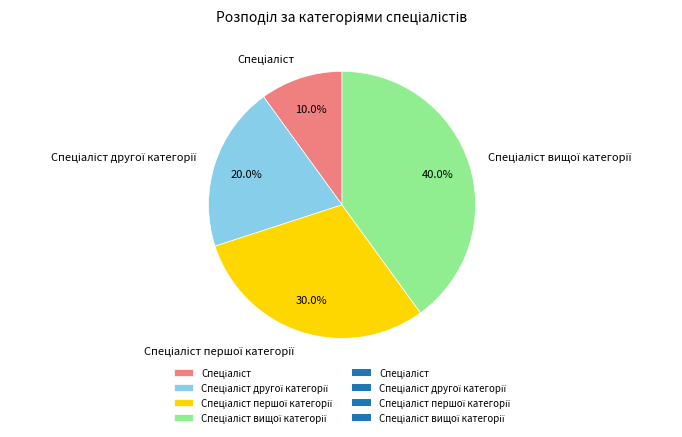

Count the number of slices in the pie.

4